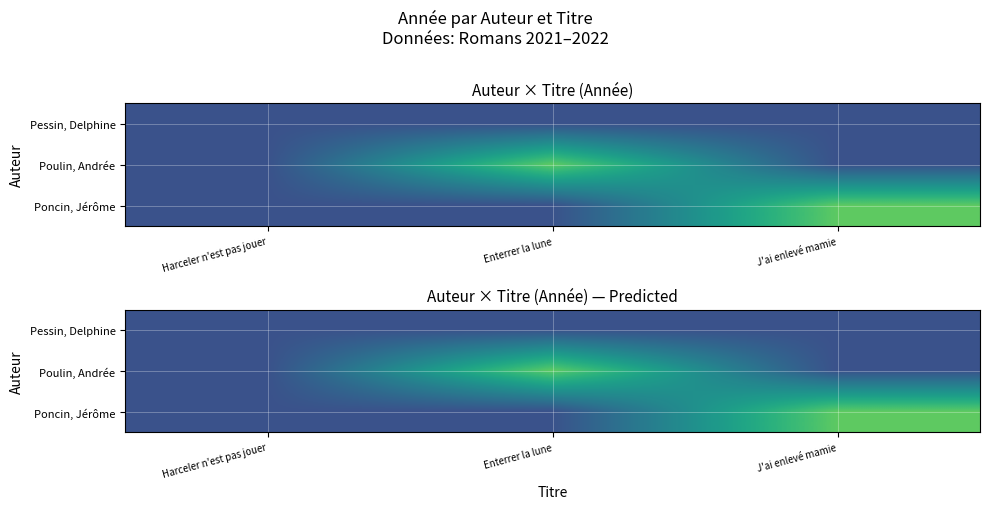

How many distinct data groups are displayed?

3